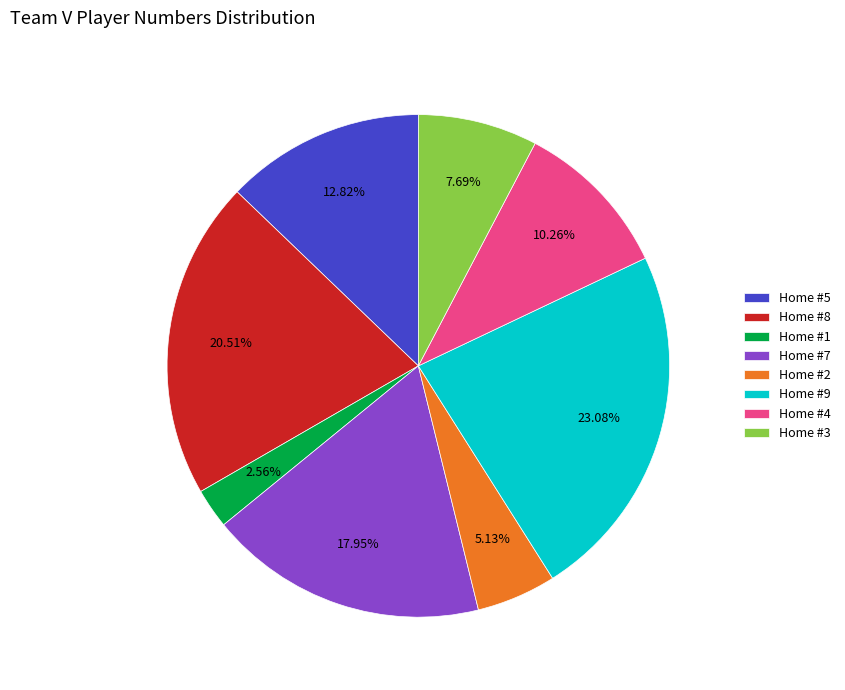

How many slices are in this pie chart?

8